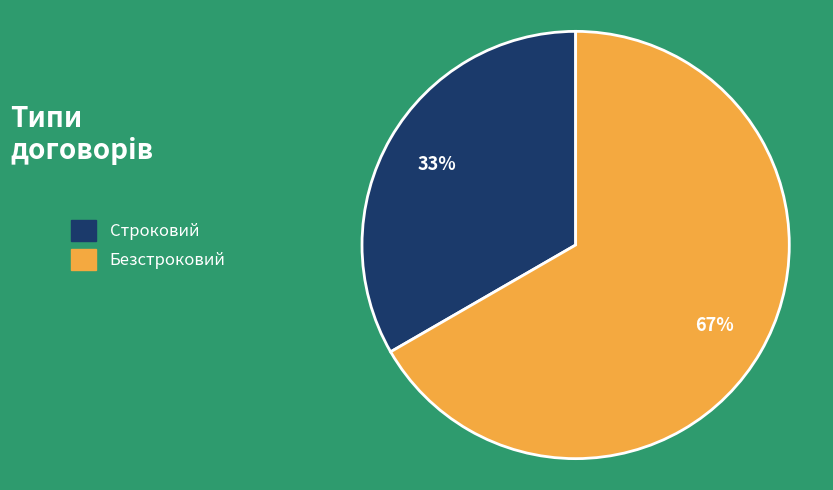

How many segments does this pie chart have?

2